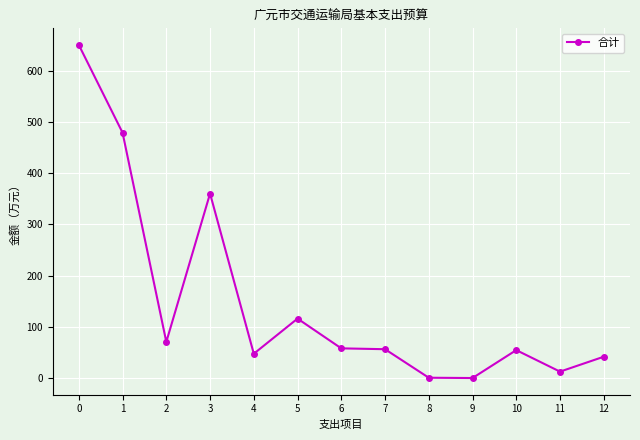

What is the value of the 13th point from the left?

42.0